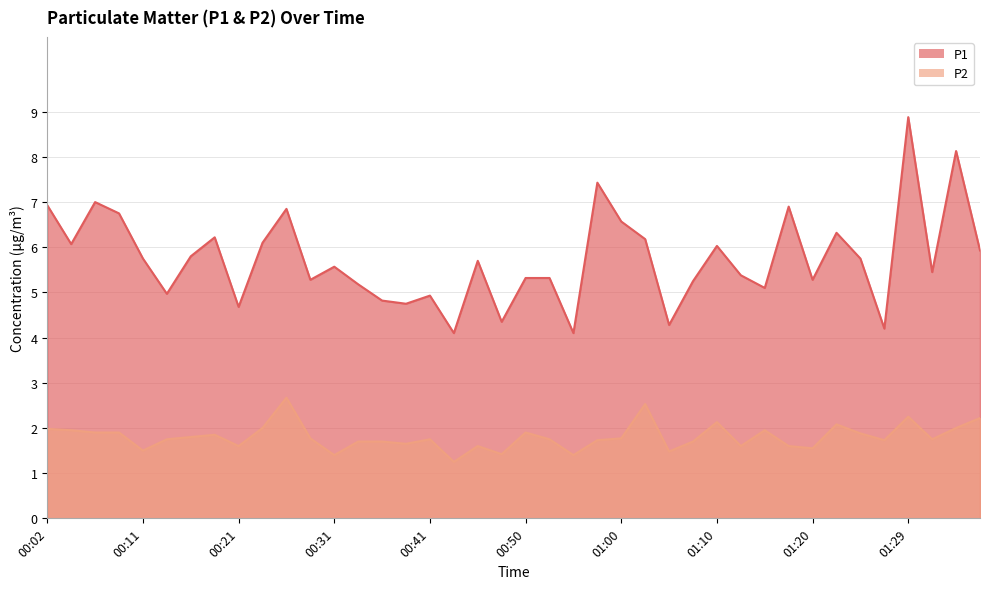

True or false: P2 and P1 cross at least once.

False